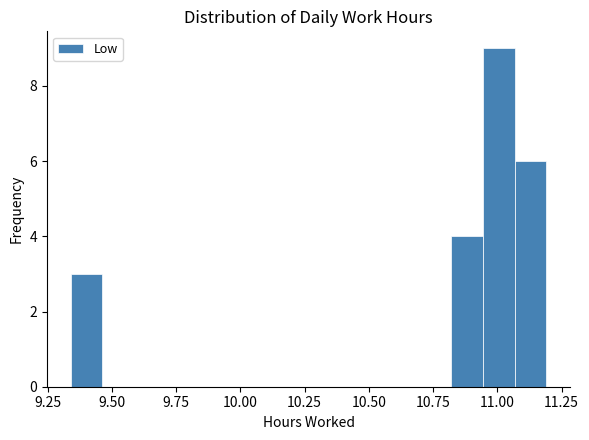

Around what value on the x-axis is the tallest bar? Give the approximate position of its centre, as read against the axis.

11.00